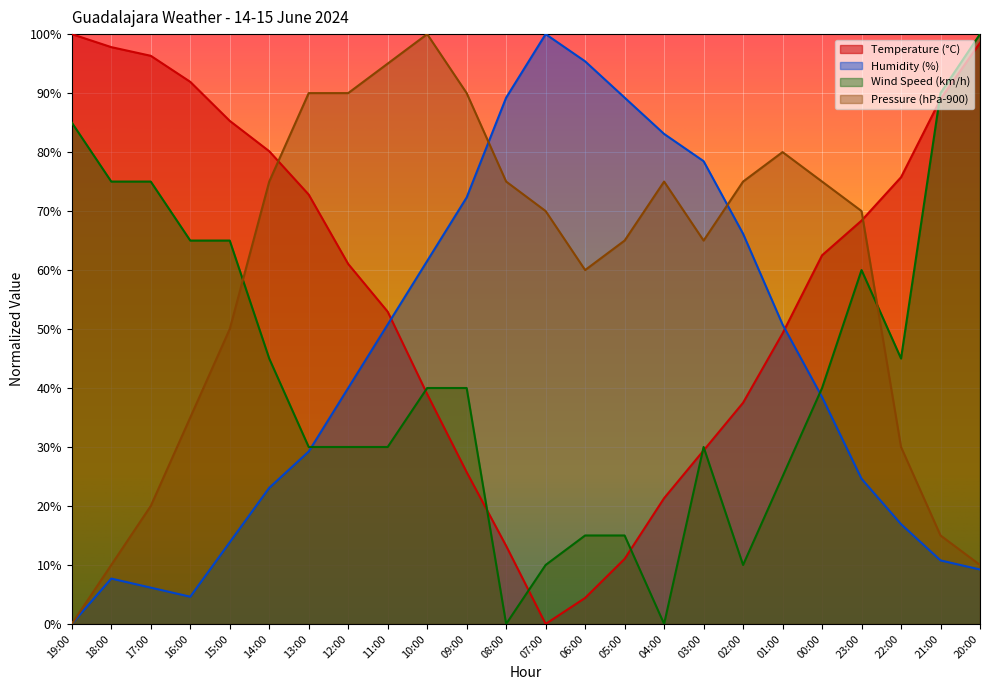

What is the sum of the Temperature (°C) values at 15:00 and 19:00?

185.3